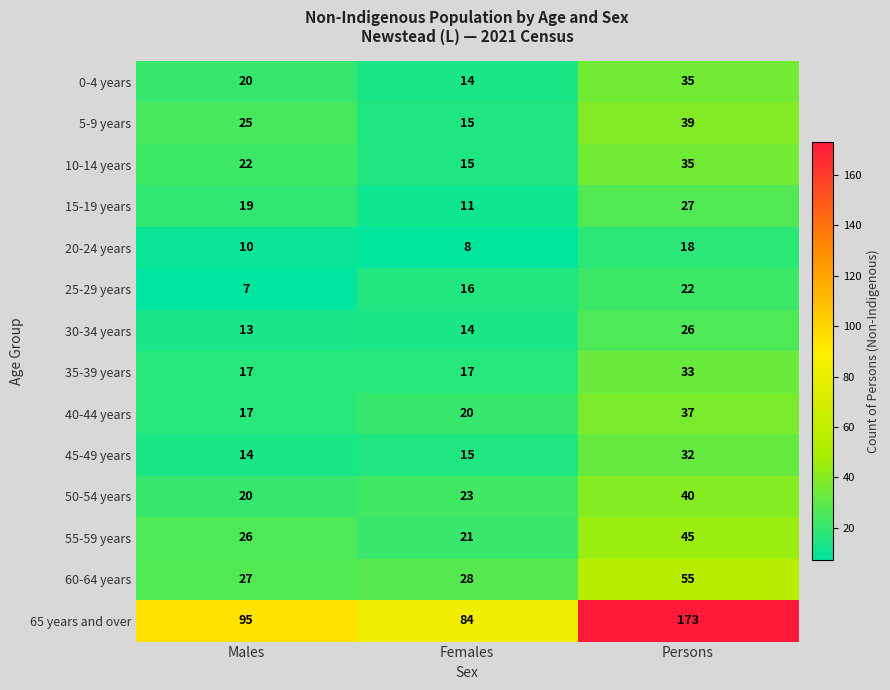

Which category has the lowest value across all series?

Males